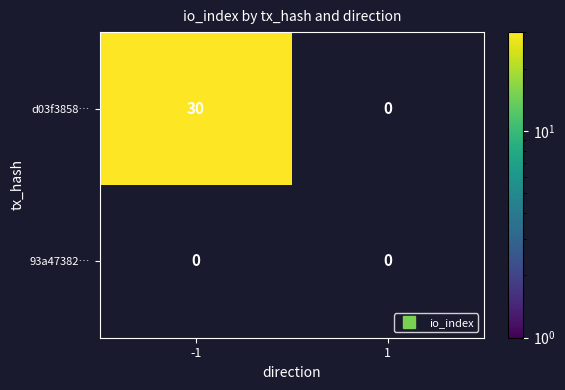

How many values in d03f3858cb6675e8b458bcfbff2341d6dbe68c5 are above zero?

1